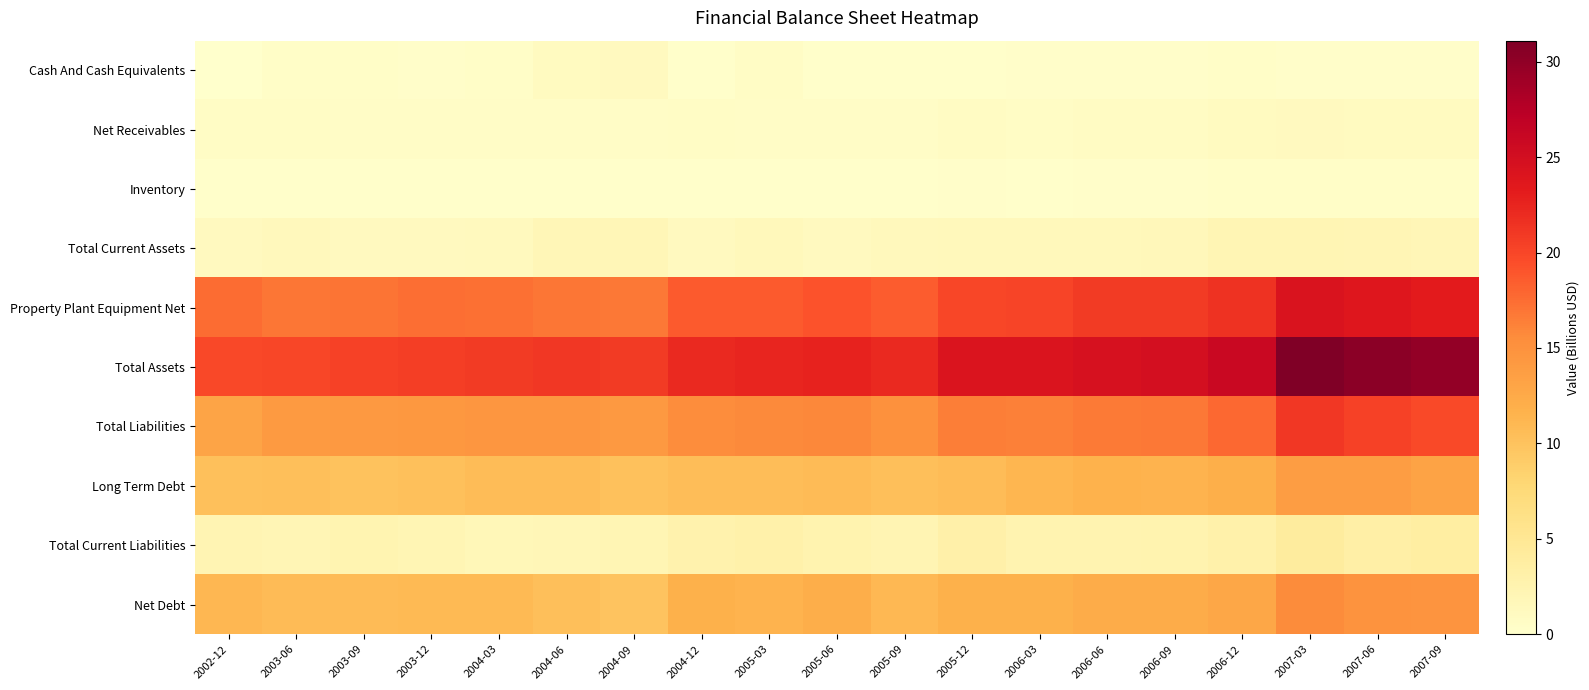

Reading left to right, transcribe all the data shown in this chart.

Cash And Cash Equivalents: 2002-12=0.0	2003-06=0.5	2003-09=0.4	2003-12=0.3	2004-03=0.4	2004-06=1.0	2004-09=1.1	2004-12=0.2	2005-03=0.6	2005-06=0.2	2005-09=0.2	2005-12=0.2	2006-03=0.4	2006-06=0.3	2006-09=0.3	2006-12=0.4	2007-03=0.4	2007-06=0.3	2007-09=0.3
Net Receivables: 2002-12=0.7	2003-06=0.6	2003-09=0.5	2003-12=0.6	2004-03=0.6	2004-06=0.6	2004-09=0.5	2004-12=0.6	2005-03=0.5	2005-06=0.5	2005-09=0.6	2005-12=0.8	2006-03=0.7	2006-06=0.7	2006-09=0.8	2006-12=1.0	2007-03=1.1	2007-06=1.0	2007-09=1.0
Inventory: 2002-12=0.2	2003-06=0.2	2003-09=0.2	2003-12=0.2	2004-03=0.2	2004-06=0.2	2004-09=0.2	2004-12=0.2	2005-03=0.2	2005-06=0.2	2005-09=0.2	2005-12=0.3	2006-03=0.2	2006-06=0.2	2006-09=0.3	2006-12=0.4	2007-03=0.5	2007-06=0.5	2007-09=0.4
Total Current Assets: 2002-12=1.2	2003-06=1.3	2003-09=1.2	2003-12=1.2	2004-03=1.2	2004-06=1.9	2004-09=1.9	2004-12=1.1	2005-03=1.5	2005-06=1.1	2005-09=1.4	2005-12=1.6	2006-03=1.6	2006-06=1.5	2006-09=1.6	2006-12=2.1	2007-03=2.1	2007-06=2.0	2007-09=1.9
Property Plant Equipment Net: 2002-12=17.5	2003-06=17.0	2003-09=17.1	2003-12=17.5	2004-03=17.3	2004-06=17.0	2004-09=16.8	2004-12=18.7	2005-03=18.6	2005-06=19.2	2005-09=18.6	2005-12=20.0	2006-03=20.1	2006-06=20.8	2006-09=20.8	2006-12=21.5	2007-03=24.2	2007-06=23.7	2007-09=23.3
Total Assets: 2002-12=19.9	2003-06=20.0	2003-09=20.3	2003-12=20.5	2004-03=20.8	2004-06=21.1	2004-09=20.9	2004-12=22.1	2005-03=22.4	2005-06=22.6	2005-09=22.2	2005-12=24.1	2006-03=24.1	2006-06=24.6	2006-09=24.8	2006-12=25.9	2007-03=31.1	2007-06=30.3	2007-09=29.8
Total Liabilities: 2002-12=13.1	2003-06=14.1	2003-09=14.3	2003-12=14.4	2004-03=14.6	2004-06=14.6	2004-09=14.3	2004-12=15.5	2005-03=15.7	2005-06=15.8	2005-09=15.1	2005-12=16.5	2006-03=16.4	2006-06=16.8	2006-09=16.8	2006-12=17.8	2007-03=21.0	2007-06=20.3	2007-09=19.7
Long Term Debt: 2002-12=10.3	2003-06=10.4	2003-09=10.1	2003-12=10.2	2004-03=10.6	2004-06=10.7	2004-09=10.1	2004-12=10.5	2005-03=10.5	2005-06=10.8	2005-09=10.4	2005-12=10.6	2006-03=11.2	2006-06=11.6	2006-09=11.5	2006-12=12.0	2007-03=13.8	2007-06=13.7	2007-09=13.2
Total Current Liabilities: 2002-12=2.3	2003-06=2.0	2003-09=2.3	2003-12=2.2	2004-03=1.8	2004-06=1.8	2004-09=2.1	2004-12=2.7	2005-03=2.9	2005-06=2.6	2005-09=2.2	2005-12=3.1	2006-03=2.5	2006-06=2.4	2006-09=2.6	2006-12=3.0	2007-03=4.0	2007-06=3.4	2007-09=3.8
Net Debt: 2002-12=11.2	2003-06=10.8	2003-09=10.8	2003-12=10.8	2004-03=10.9	2004-06=10.4	2004-09=9.9	2004-12=11.7	2005-03=11.5	2005-06=12.1	2005-09=11.0	2005-12=11.8	2006-03=11.7	2006-06=12.2	2006-09=12.2	2006-12=12.8	2007-03=15.6	2007-06=14.9	2007-09=14.7